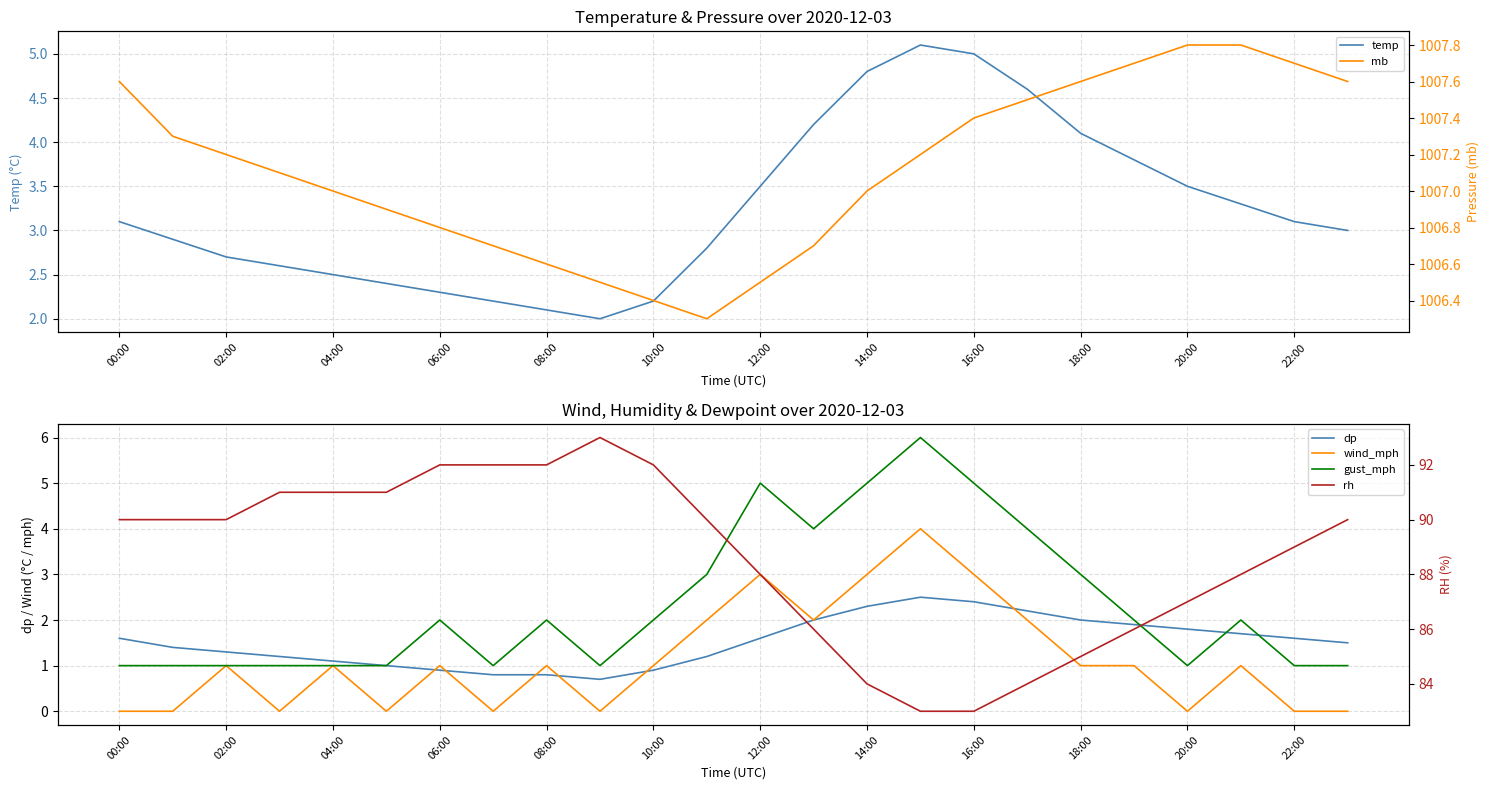

Reading left to right, list all the values displayed in this chart.

temp: 3.1	2.9	2.7	2.6	2.5	2.4	2.3	2.2	2.1	2.0	2.2	2.8	3.5	4.2	4.8	5.1	5.0	4.6	4.1	3.8	3.5	3.3	3.1	3.0
dp: 1.6	1.4	1.3	1.2	1.1	1.0	0.9	0.8	0.8	0.7	0.9	1.2	1.6	2.0	2.3	2.5	2.4	2.2	2.0	1.9	1.8	1.7	1.6	1.5
wind_mph: 0.0	0.0	1.0	0.0	1.0	0.0	1.0	0.0	1.0	0.0	1.0	2.0	3.0	2.0	3.0	4.0	3.0	2.0	1.0	1.0	0.0	1.0	0.0	0.0
gust_mph: 1.0	1.0	1.0	1.0	1.0	1.0	2.0	1.0	2.0	1.0	2.0	3.0	5.0	4.0	5.0	6.0	5.0	4.0	3.0	2.0	1.0	2.0	1.0	1.0
mb: 1007.6	1007.3	1007.2	1007.1	1007.0	1006.9	1006.8	1006.7	1006.6	1006.5	1006.4	1006.3	1006.5	1006.7	1007.0	1007.2	1007.4	1007.5	1007.6	1007.7	1007.8	1007.8	1007.7	1007.6
rh: 90.0	90.0	90.0	91.0	91.0	91.0	92.0	92.0	92.0	93.0	92.0	90.0	88.0	86.0	84.0	83.0	83.0	84.0	85.0	86.0	87.0	88.0	89.0	90.0